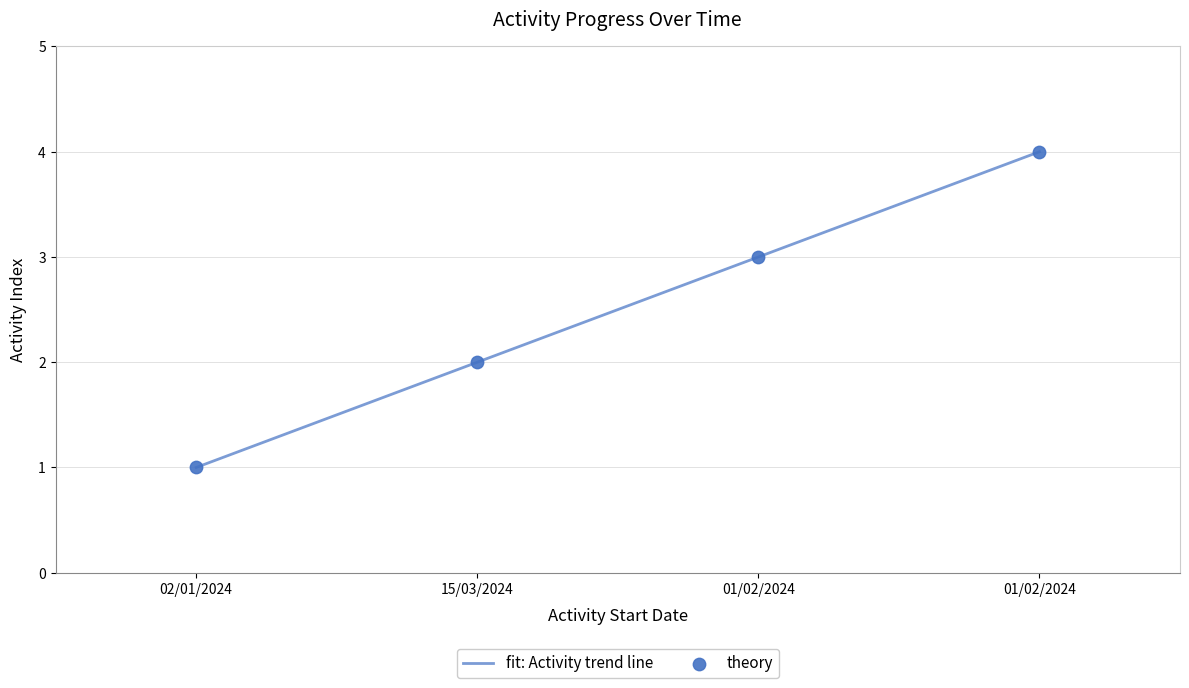

Which has a higher value, 01/02/2024 or 15/03/2024?

01/02/2024